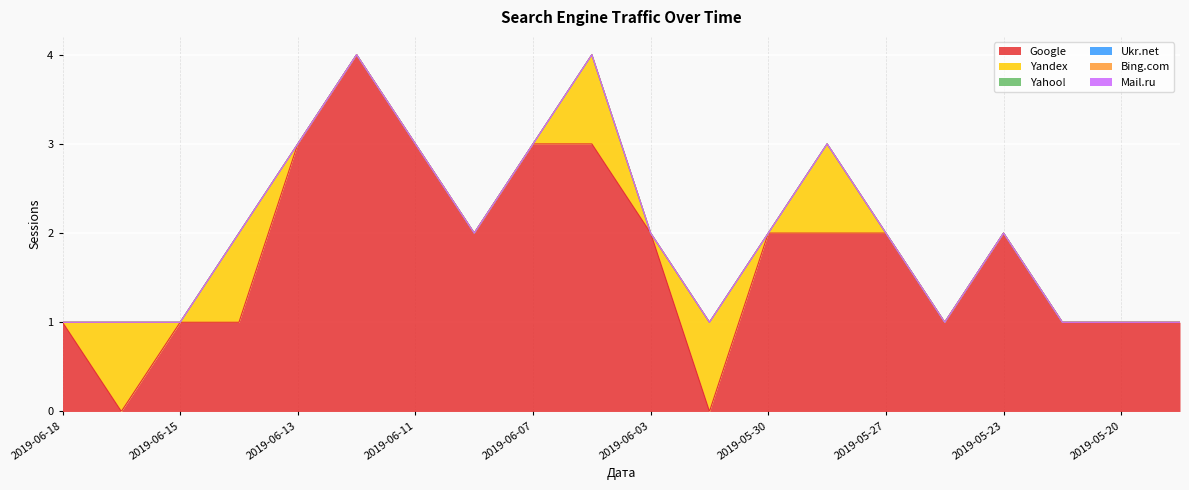

What is the sum of the Yandex values at 2019-06-17 and 2019-06-03?

1